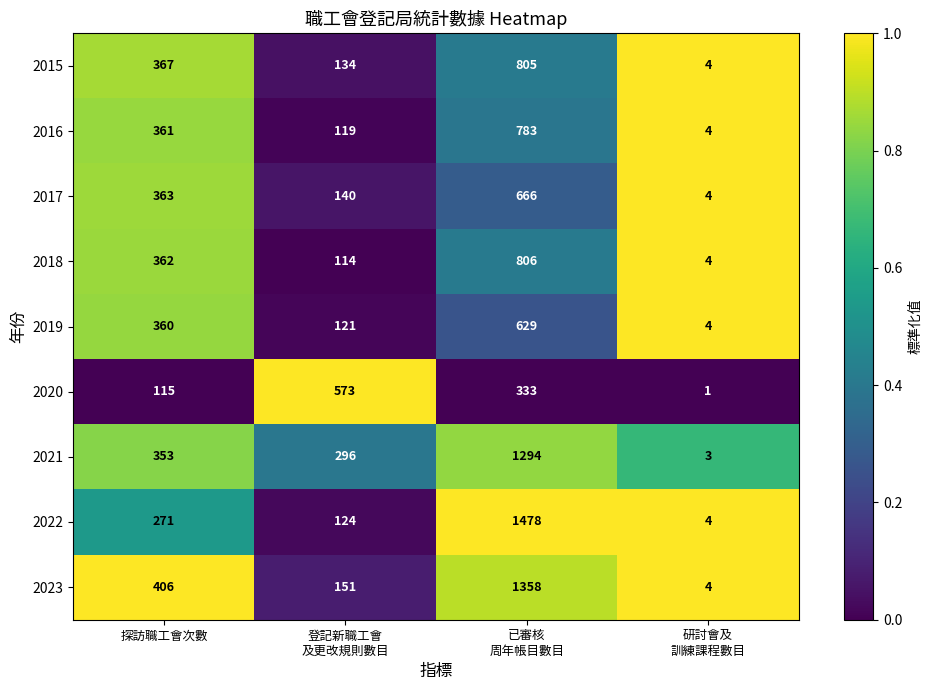

Which series changed the most between 登記新職工會
及更改規則數目 and 已審核
周年帳目數目?

2022